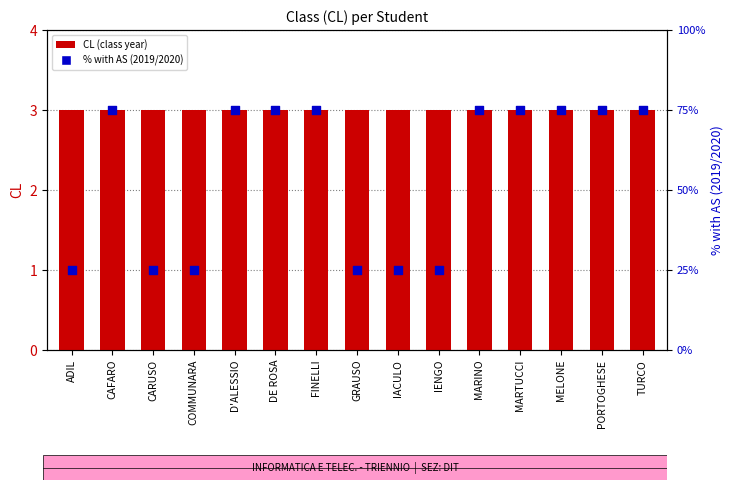

What are all the series names shown in the legend?

CL (class year), % with AS